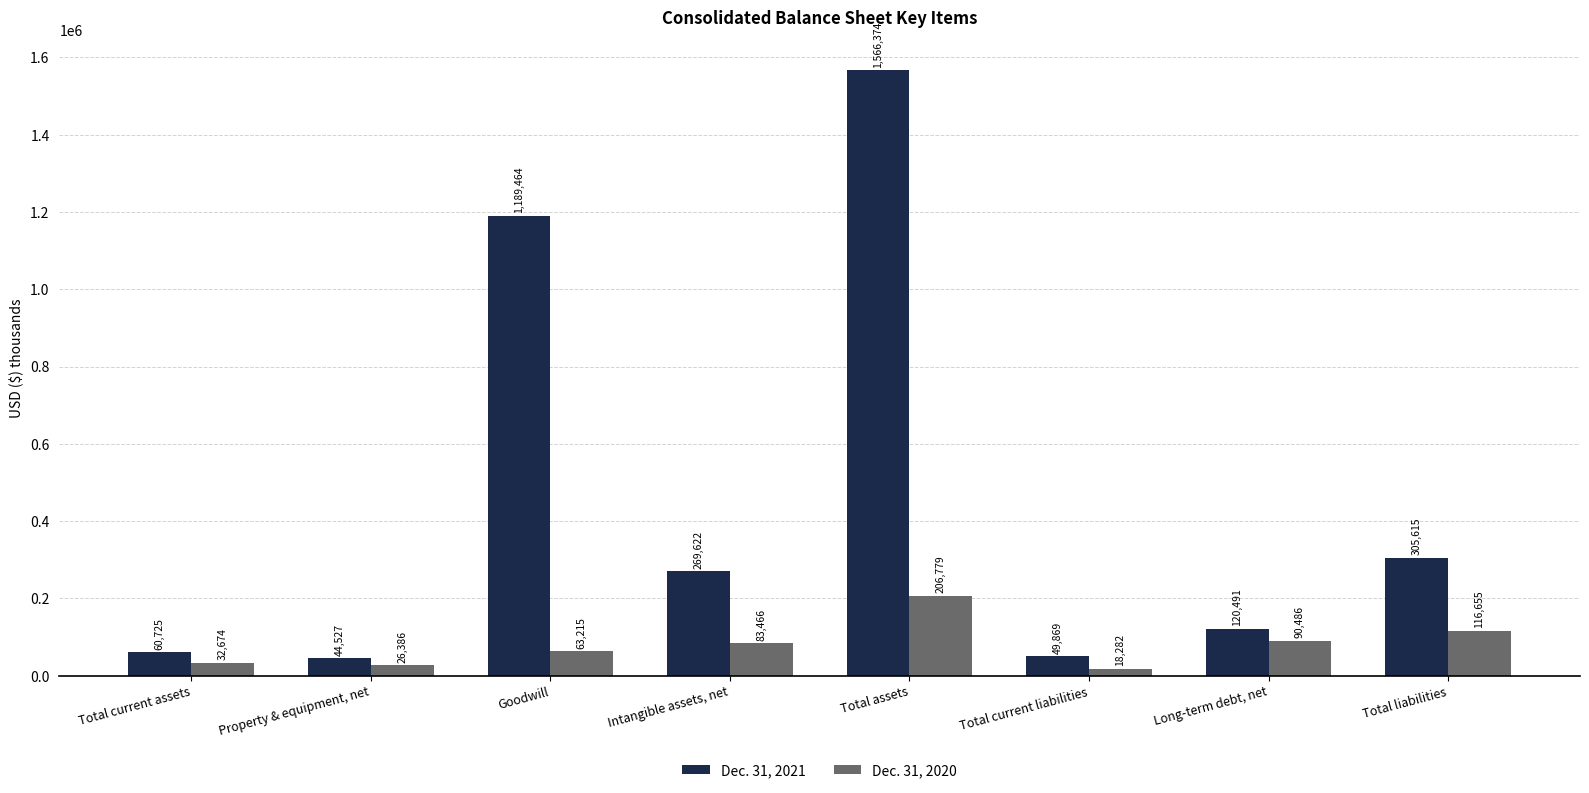

Count the number of data series in this chart.

2